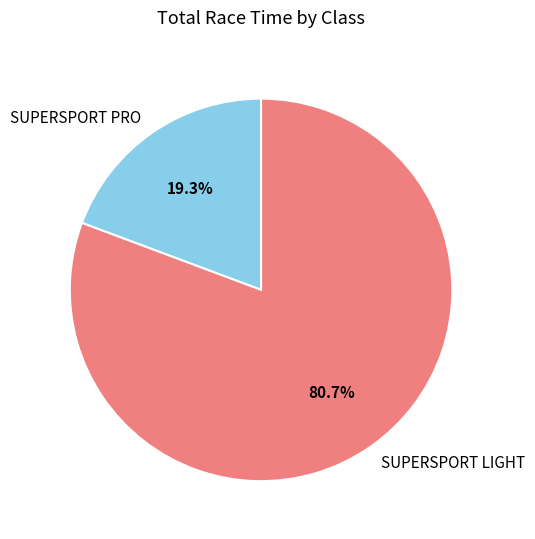

To the nearest percent, what is the difference between the largest and smallest slice percentages?

61%